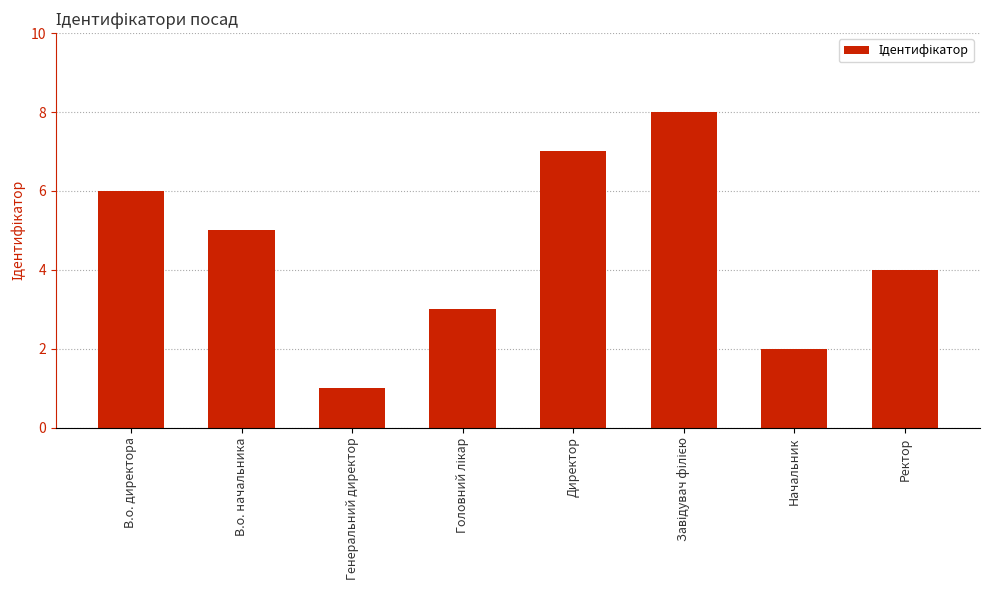

What is the label of the 2nd bar from the right?

Начальник